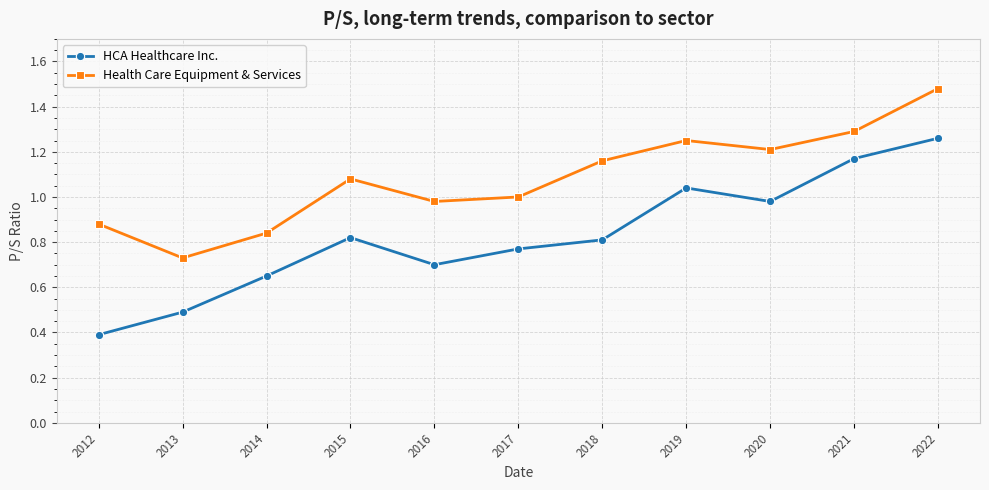

What value does the HCA Healthcare Inc. series have at 2012?

0.4